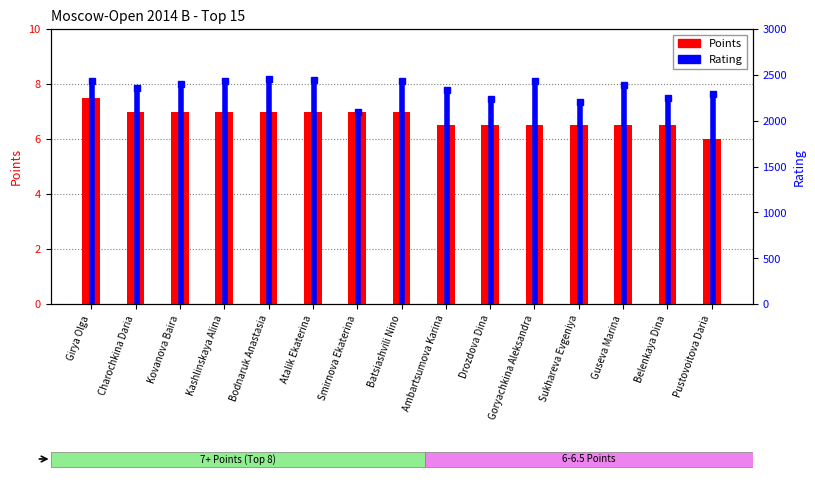

What is the value of the 13th bar from the left?

6.5